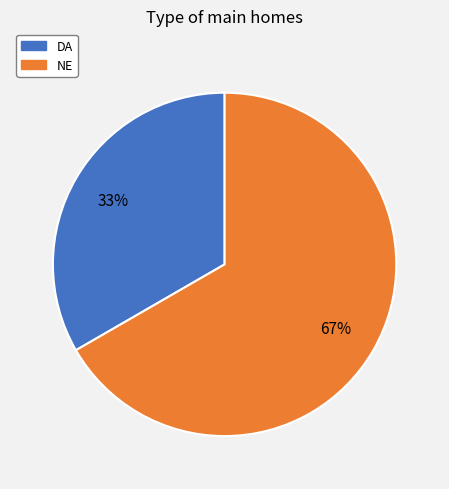

Which slice is the smallest?

DA